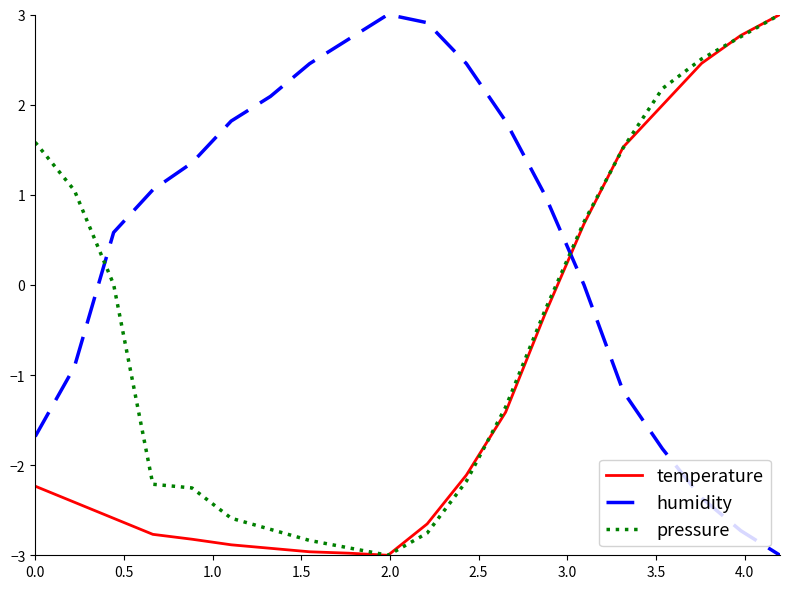

What is the maximum value shown in the chart?

3.0